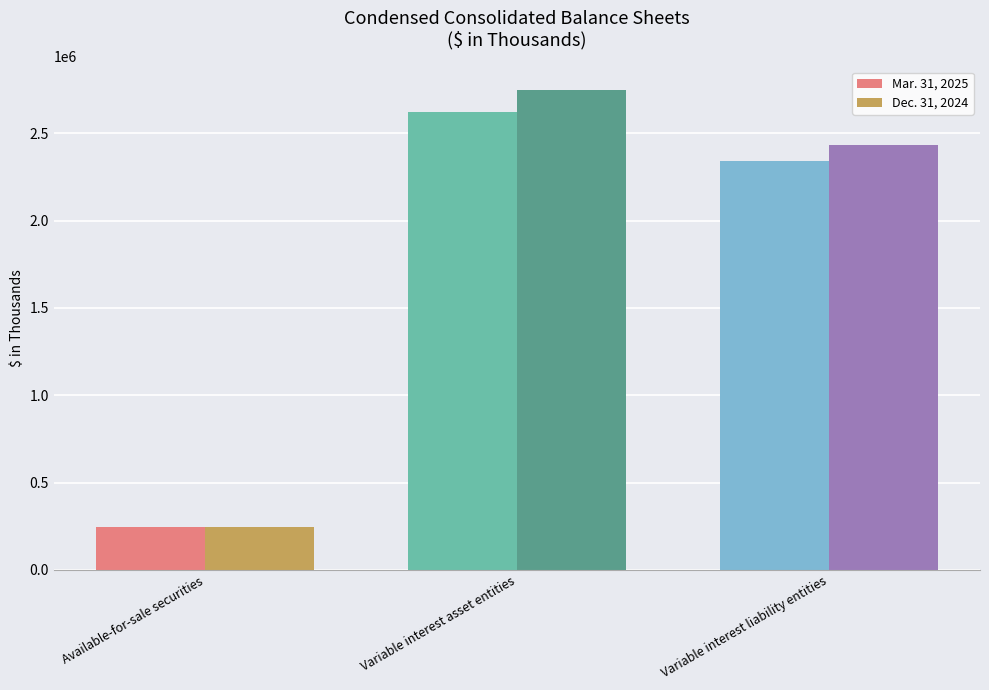

Rank the series by their average value, from highest to lowest.

Dec. 31, 2024, Mar. 31, 2025